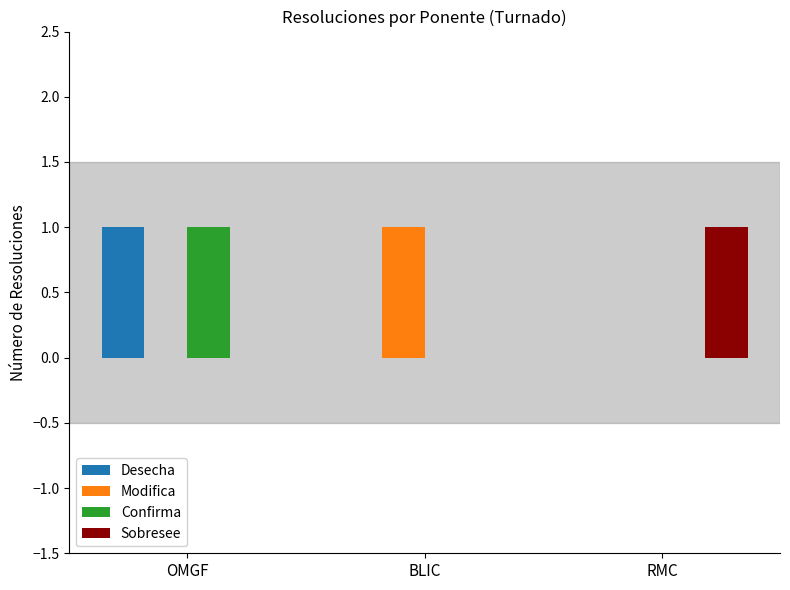

How many Confirma values are between 0 and 1?

3